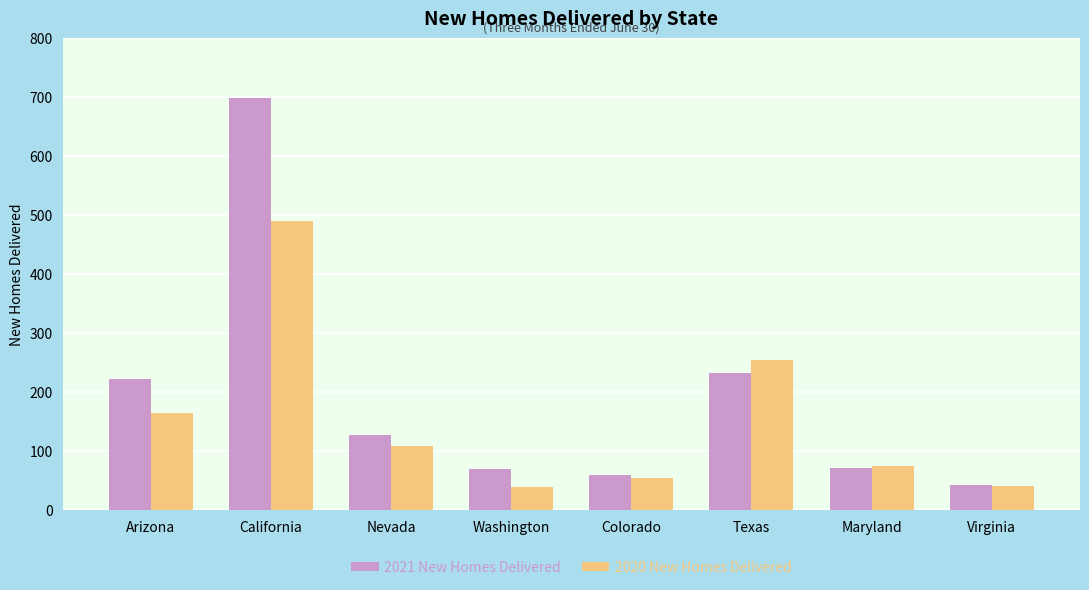

At which category is the sum across all series the highest?

California